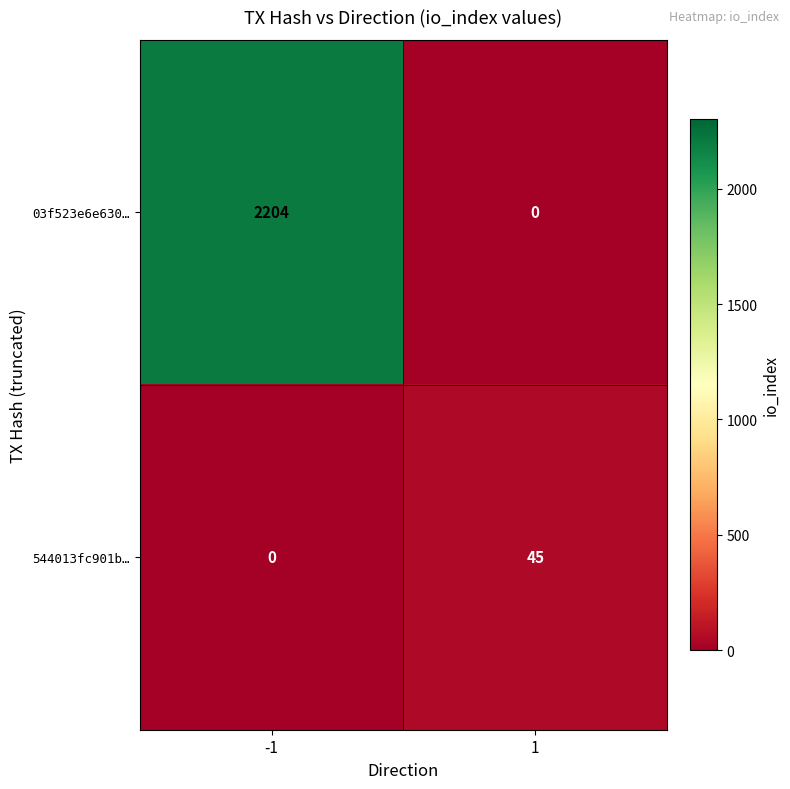

How many series are shown in this chart?

2